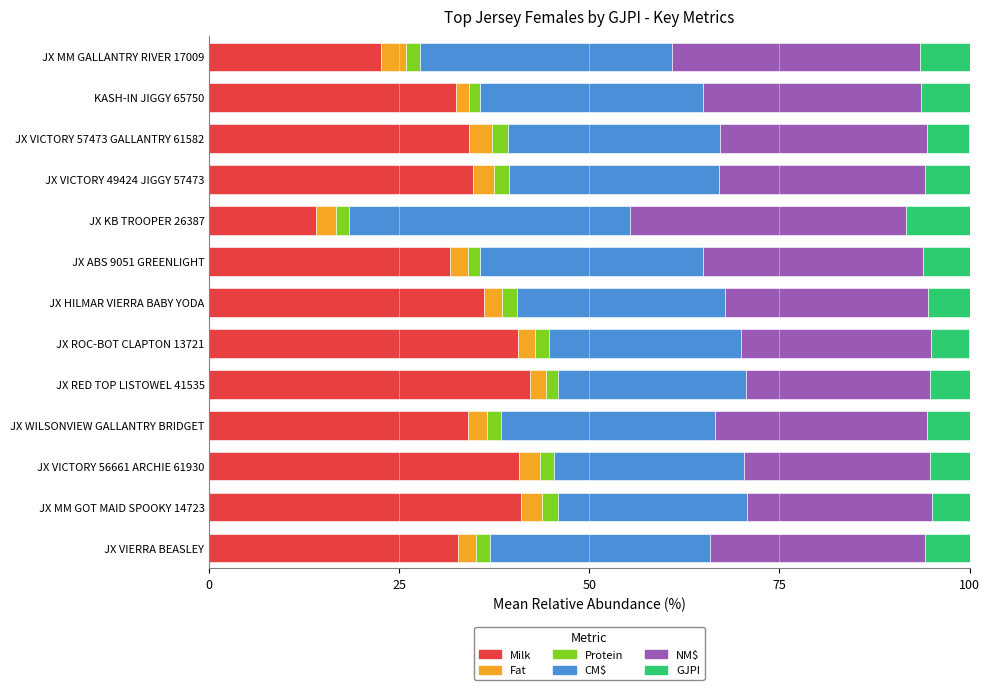

Count the number of data series in this chart.

6